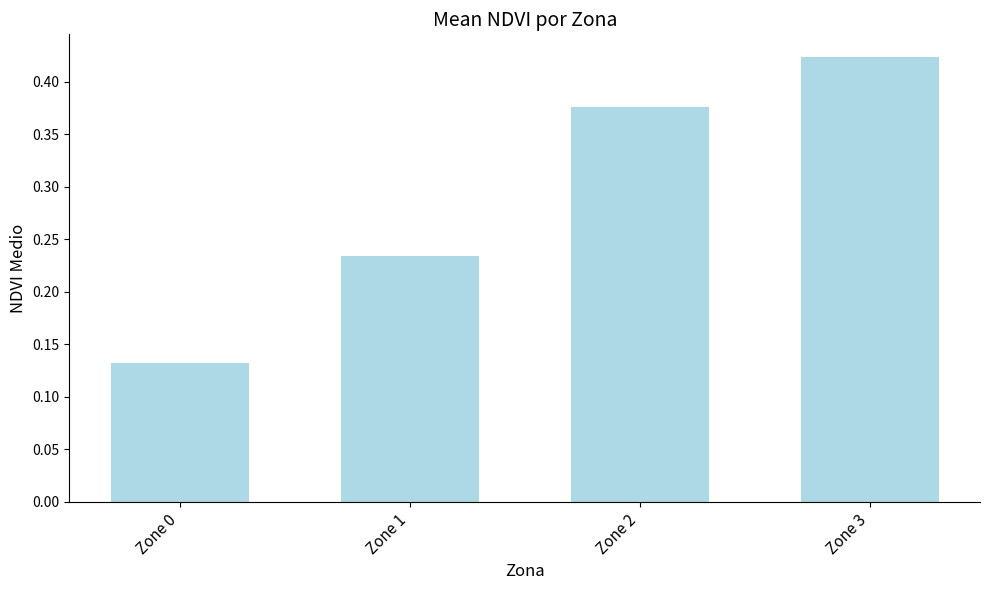

How many distinct data groups are displayed?

1